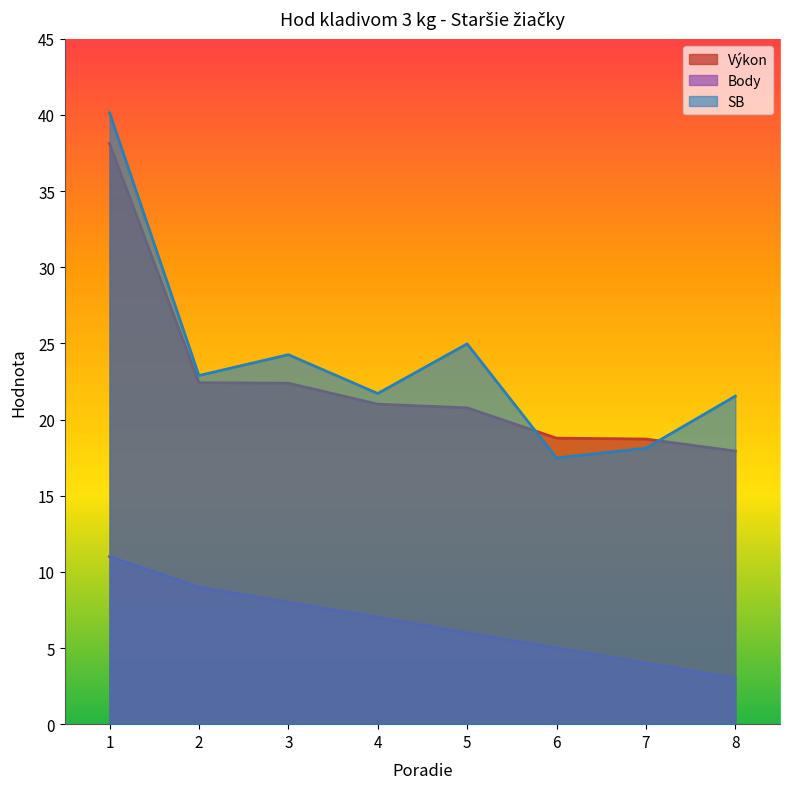

The value of Výkon at 6 is 5.3. True or false?

False